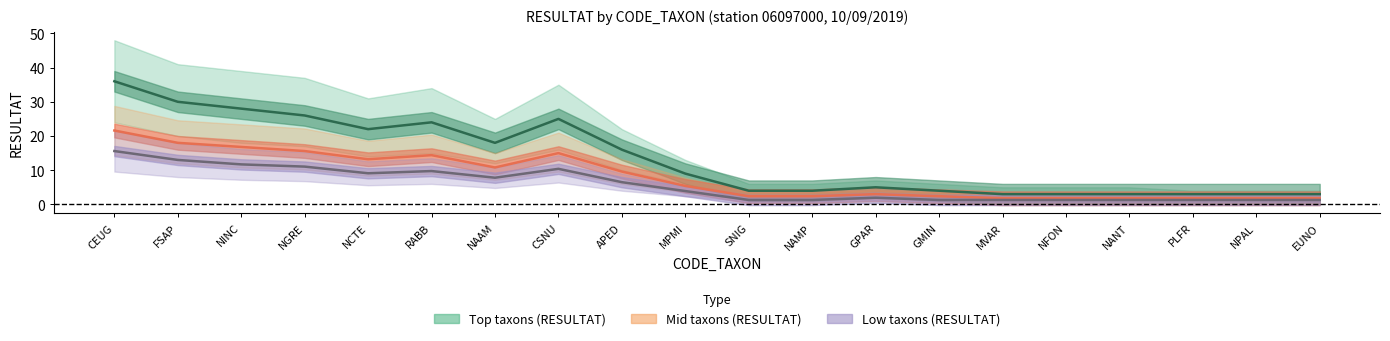

What is the average value of the Mid taxons (RESULTAT) series?

13.4